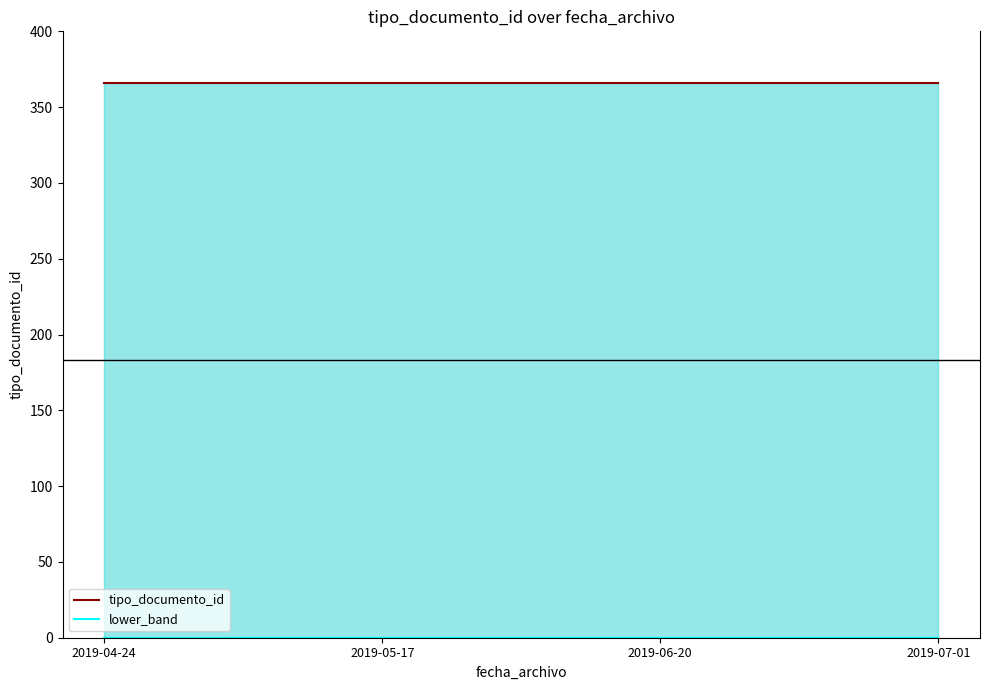

What is the label of the 2nd point from the left?

2019-05-17